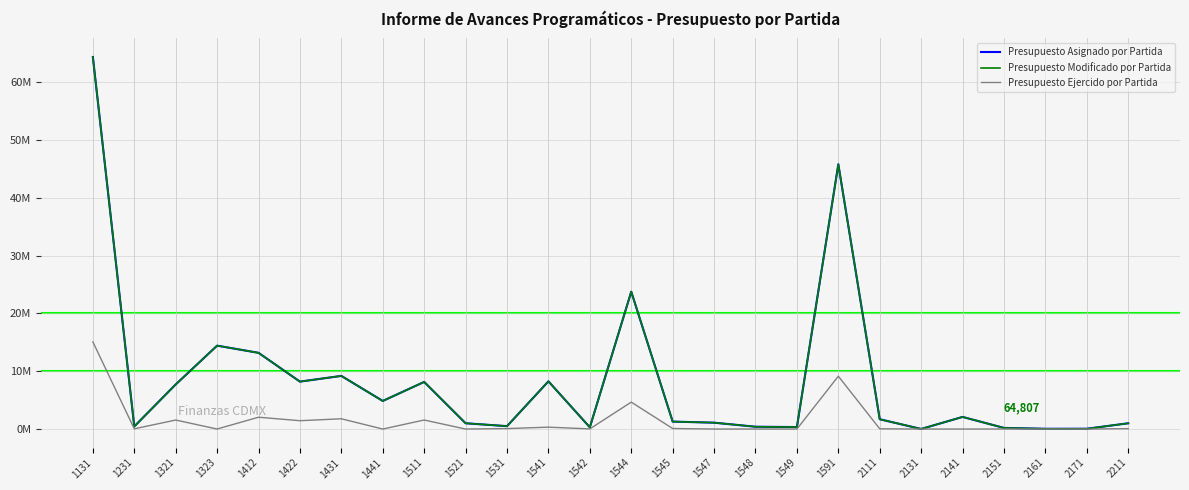

The Presupuesto Ejercido por Partida series shows 0.0 at 2161. True or false?

True